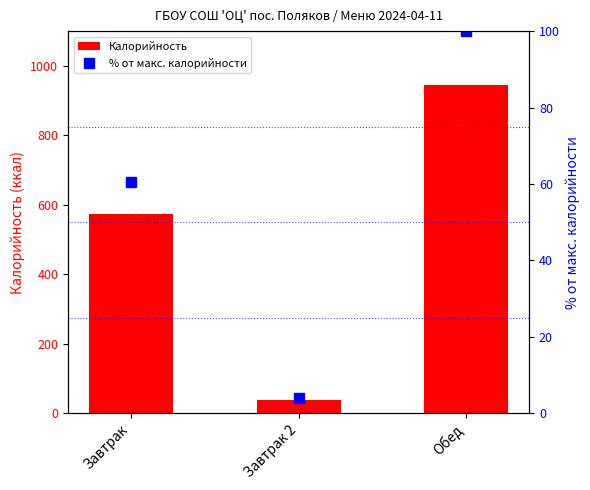

What is the total value across all series at Обед?

1045.0